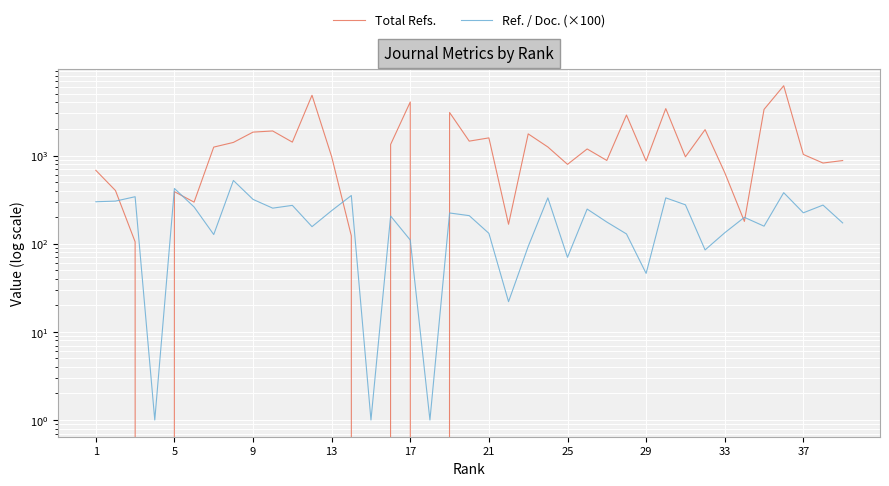

True or false: Ref. / Doc. (×100) has a value of 176.6 at 10.

False